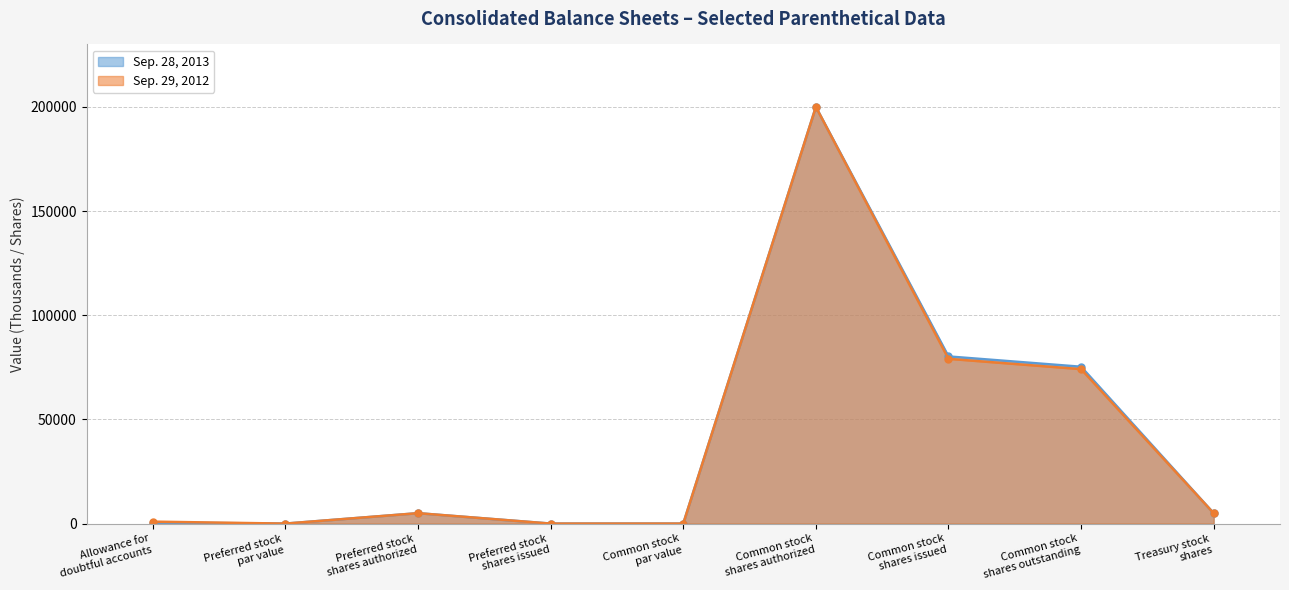

What is the label of the 6th point from the right?

Preferred stock
shares issued